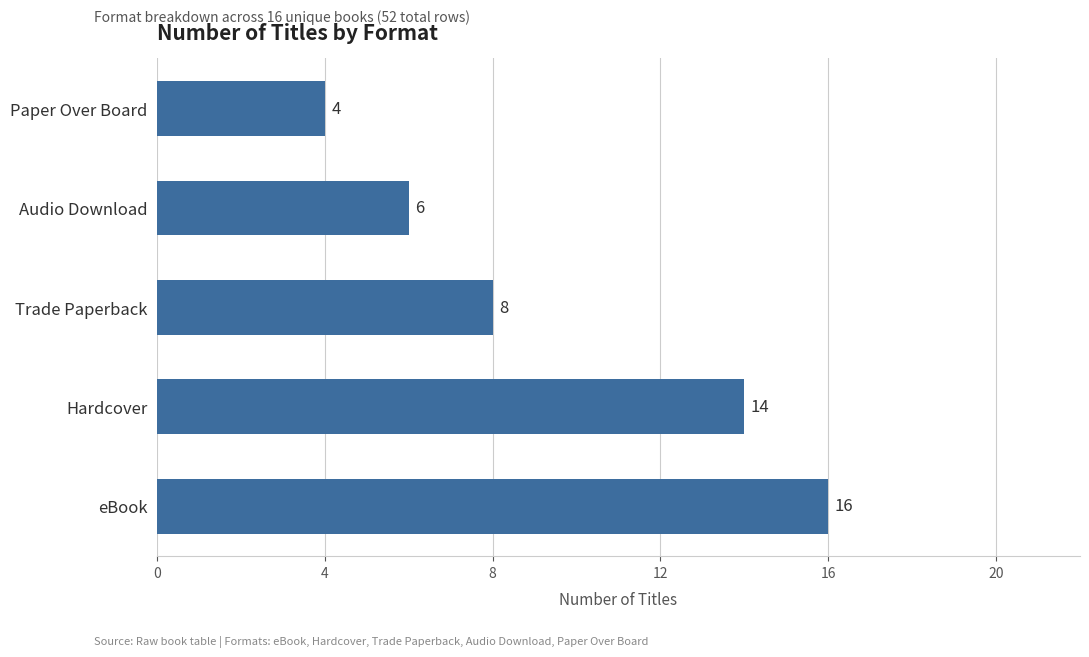

What is the minimum value shown in the chart?

4